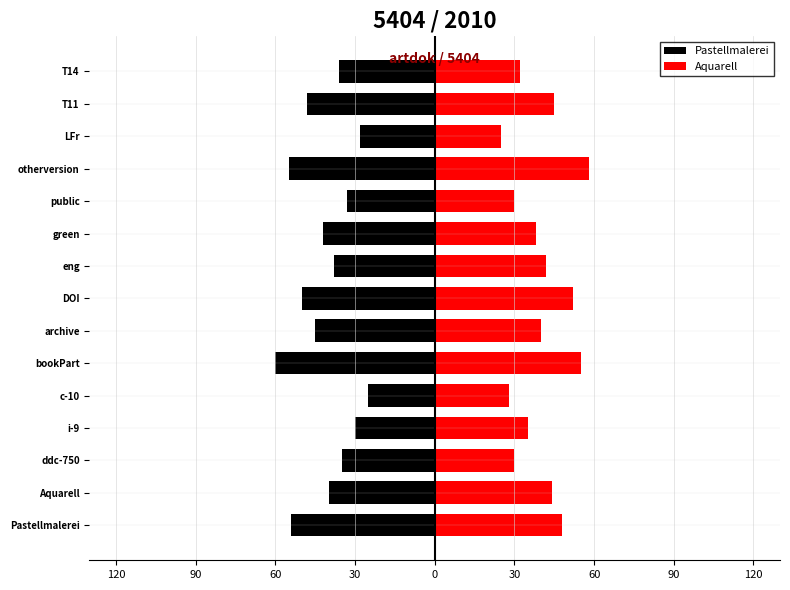

At how many categories does at least one series exceed 57?

1